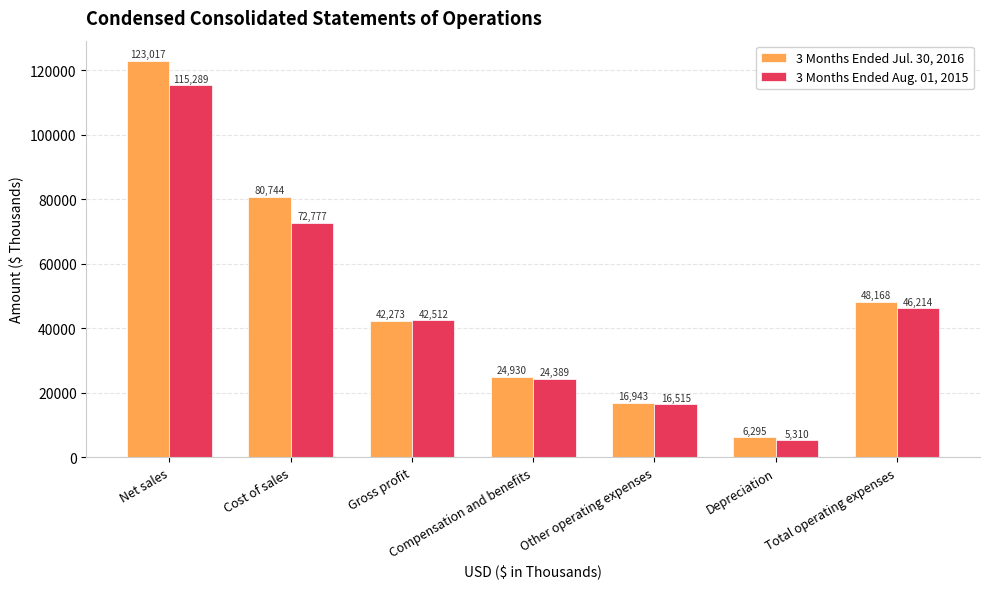

Reading left to right, extract all data points from this chart.

3 Months Ended Jul. 30, 2016: Net sales=123017	Cost of sales=80744	Gross profit=42273	Compensation and benefits=24930	Other operating expenses=16943	Depreciation=6295	Total operating expenses=48168
3 Months Ended Aug. 01, 2015: Net sales=115289	Cost of sales=72777	Gross profit=42512	Compensation and benefits=24389	Other operating expenses=16515	Depreciation=5310	Total operating expenses=46214